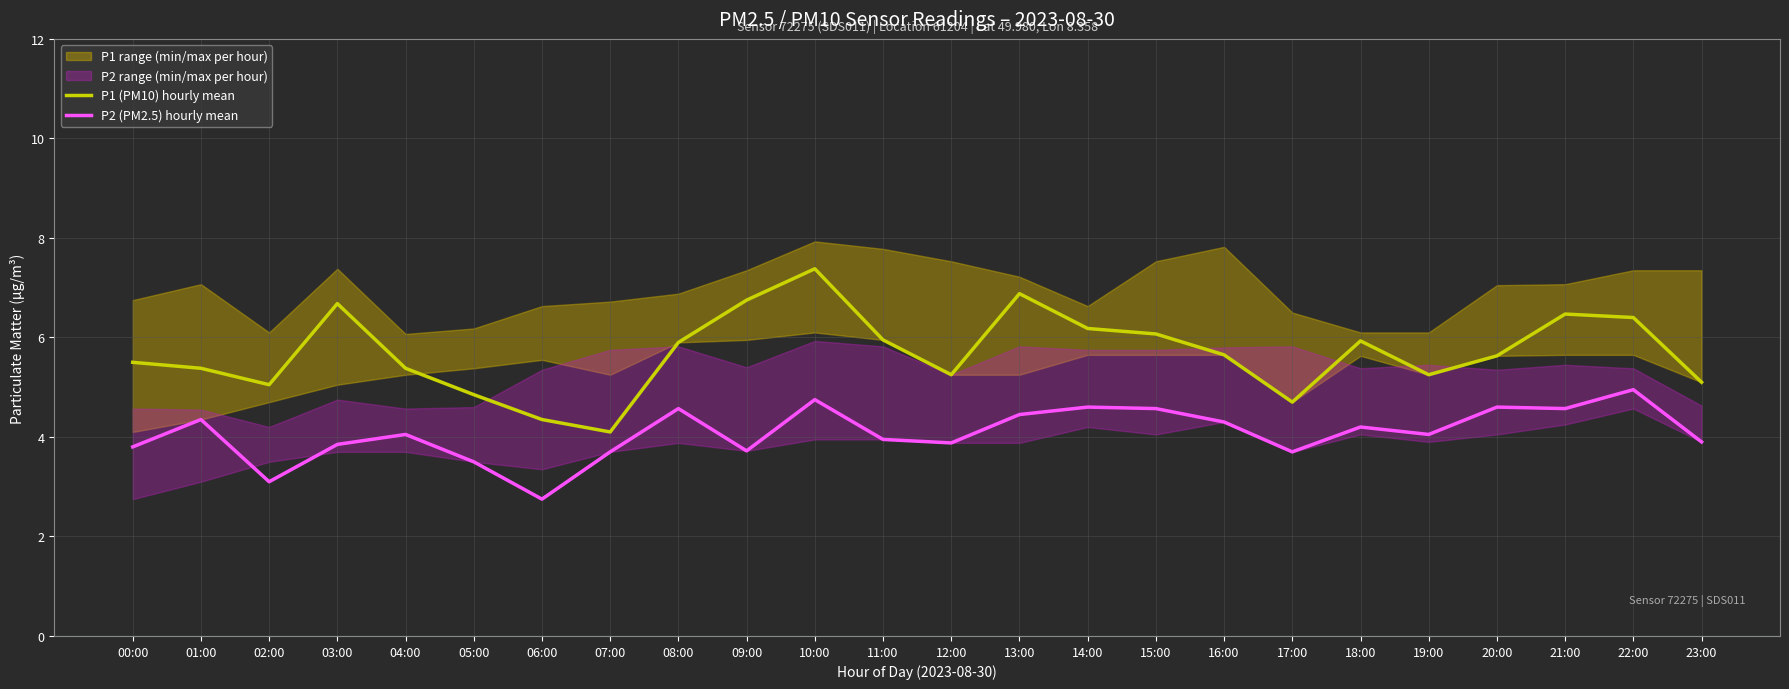

Is it true that P2 (PM2.5) hourly mean equals 4.0 at 04:00?

True